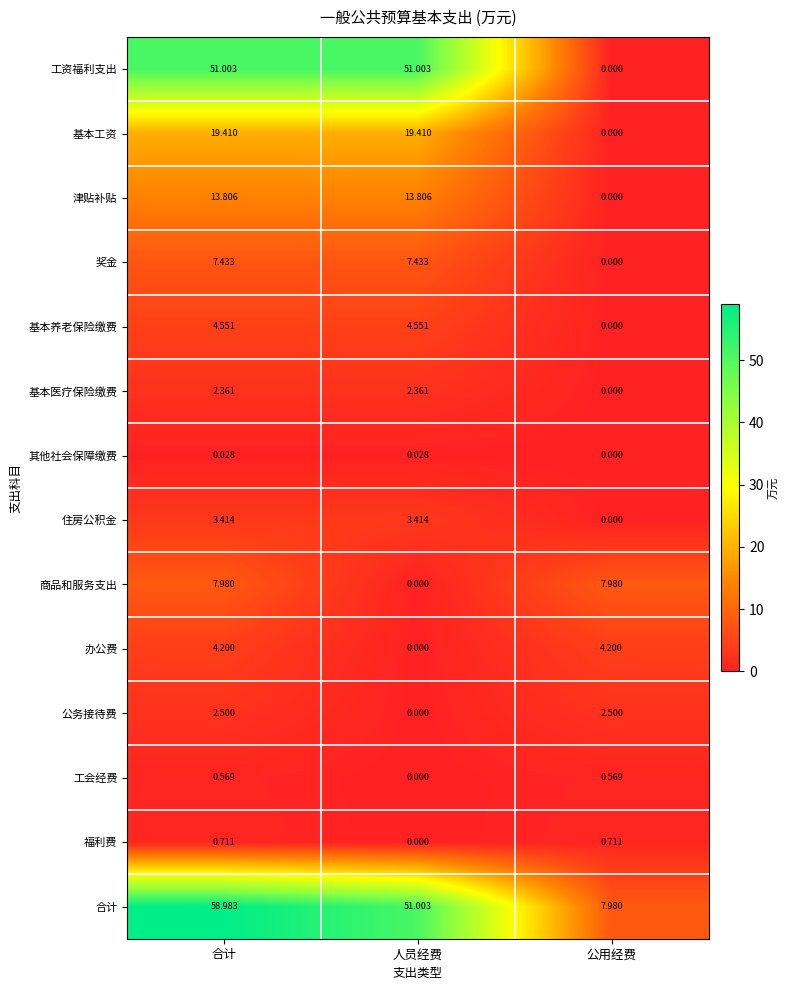

At which category does the chart reach its peak across all series?

合计